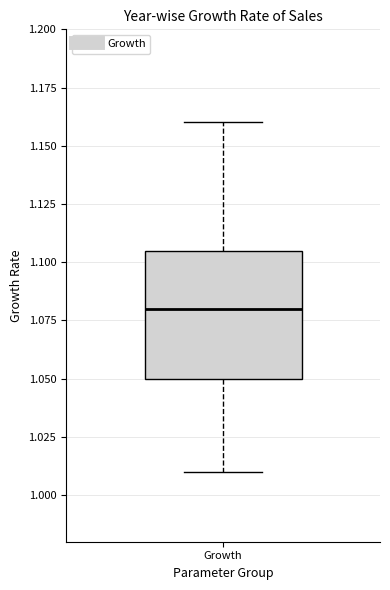

Read this box plot against the y-axis: the position of the median line, the range covered by the box, and the ends of both whiskers. The values are not printed on the chart, so give them approximately, as read against the axis.

median 1.080, box 1.050 to 1.105, whiskers 1.010 to 1.160